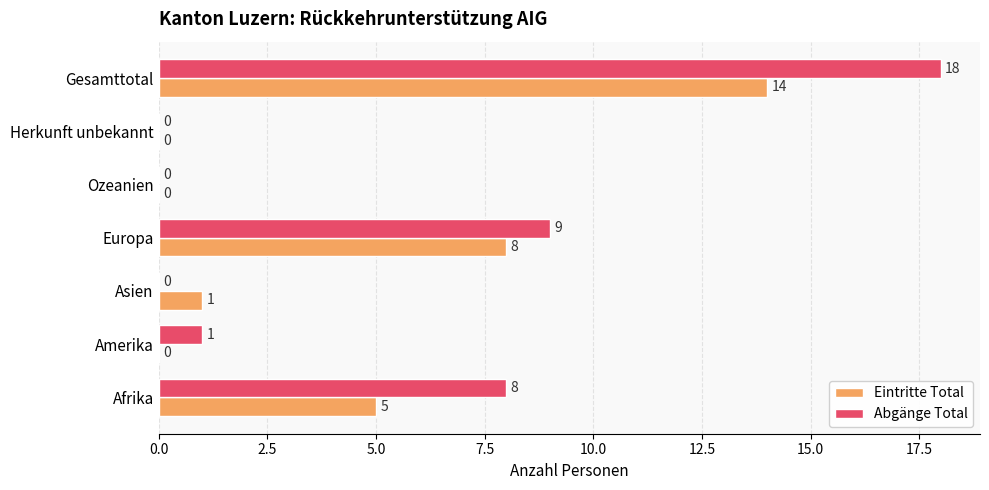

Which category has the highest value in the Abgänge Total series?

Gesamttotal